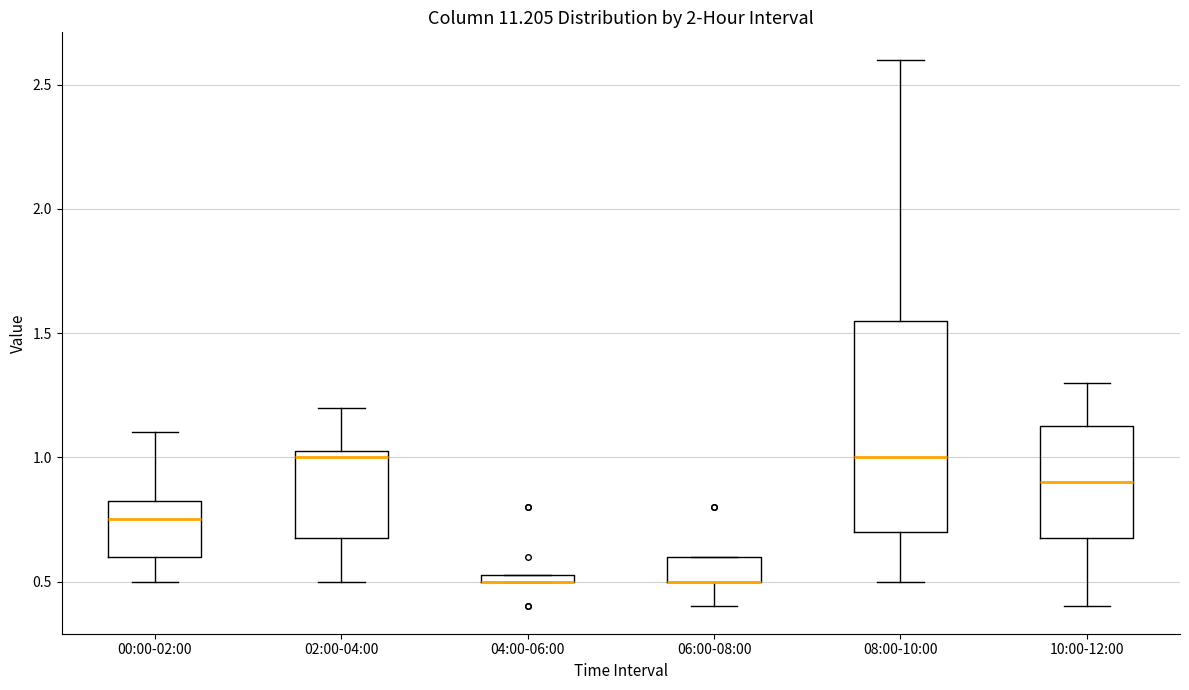

Where is the upper edge of the box for 04:00-06:00 on the y-axis? The values are not printed on the chart, so give them approximately, as read against the axis.

0.55